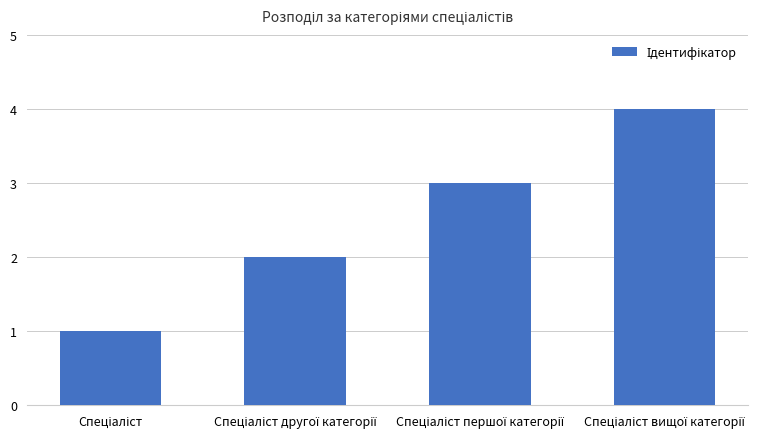

What is the difference between the maximum and minimum values?

3